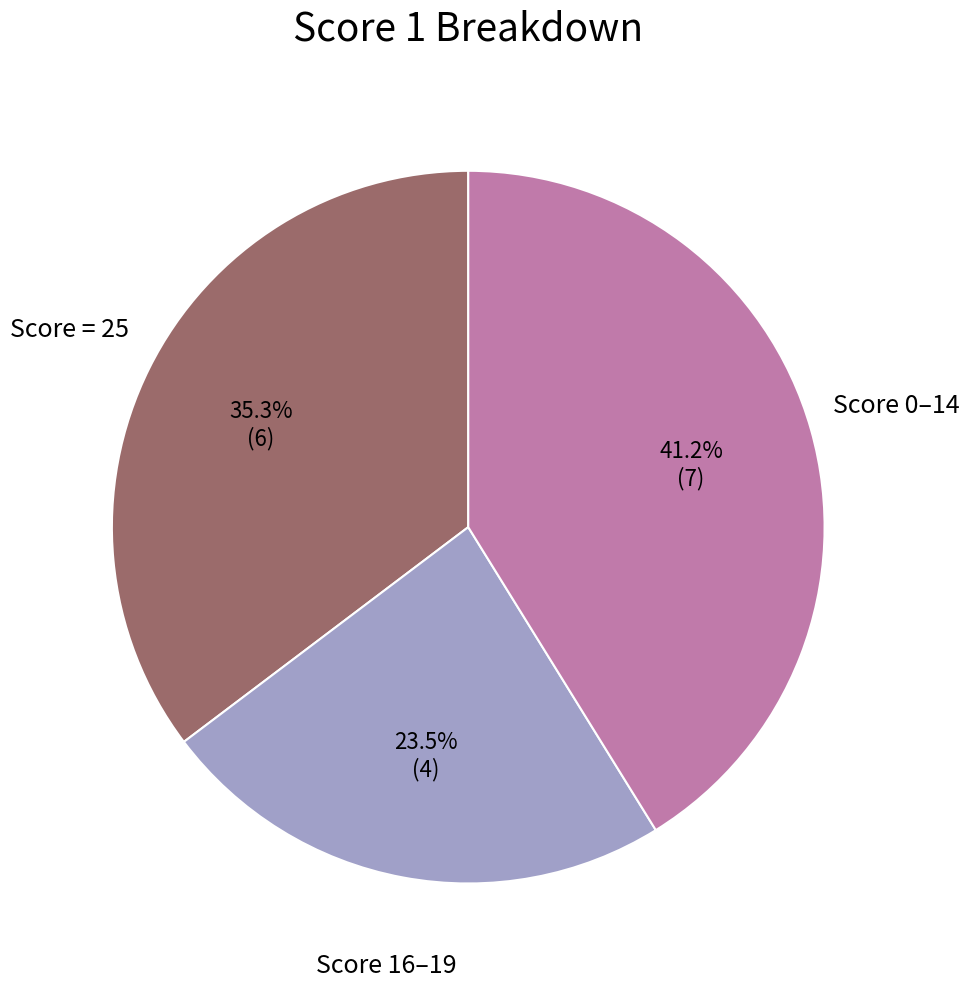

Is there any slice that represents more than half of the pie?

No